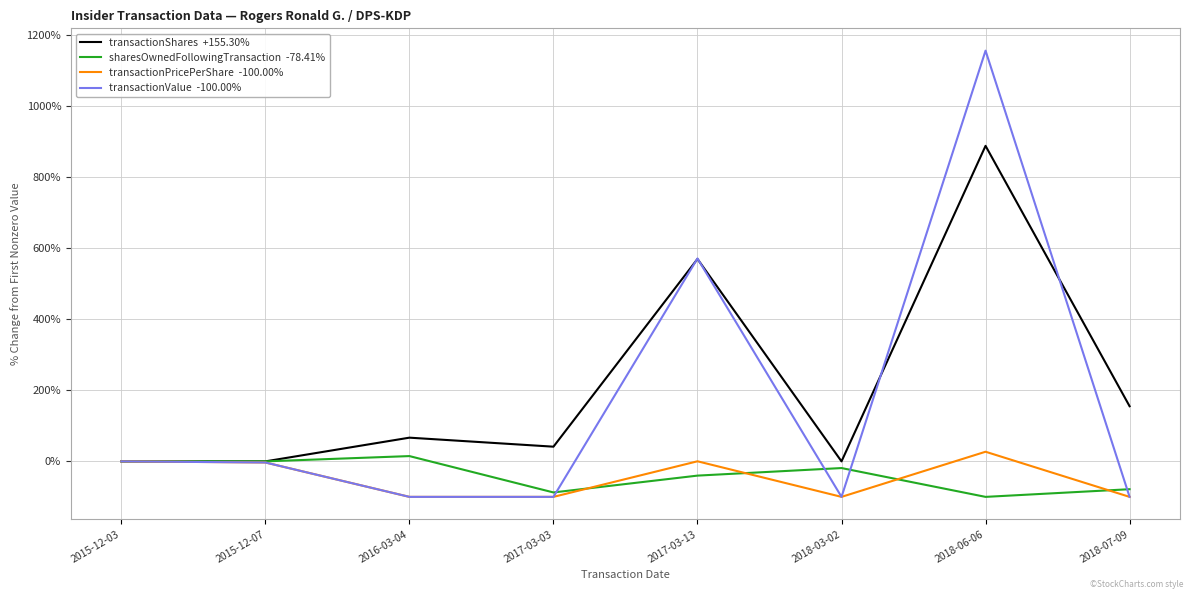

What is the total value across all series at 2018-03-02?

-218.9